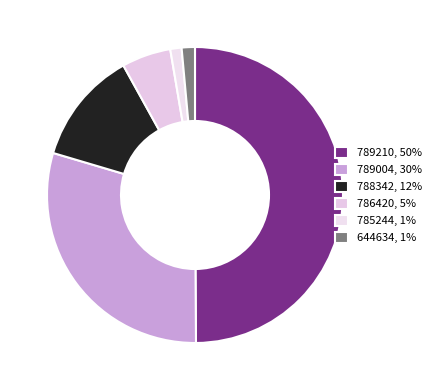

How many slices are in this pie chart?

6